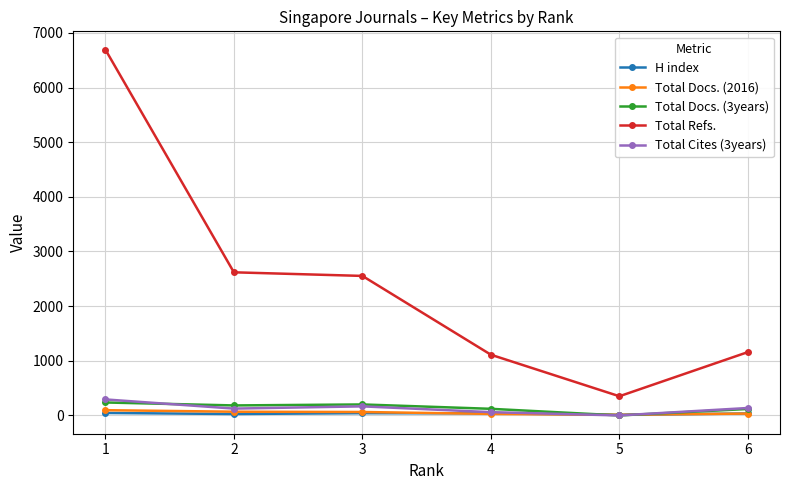

At which label does Total Cites (3years) reach its minimum?

5